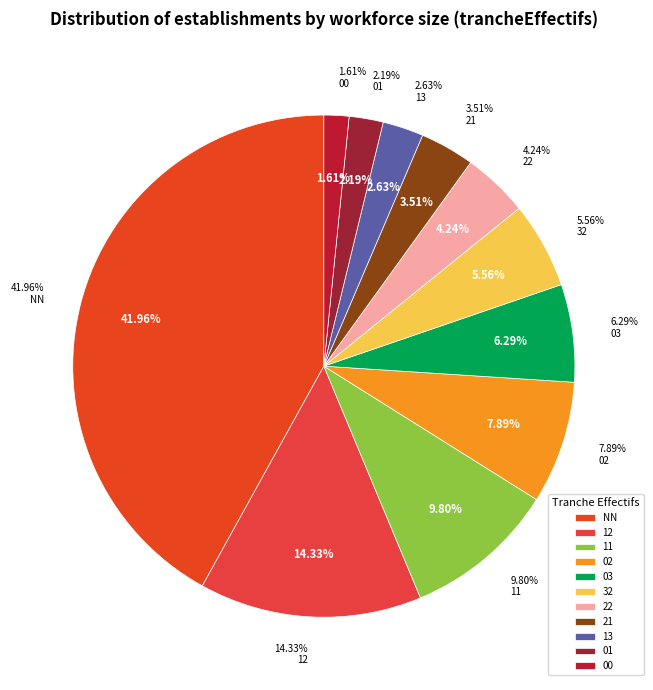

Is it true that 32 is 1% of the pie?

False